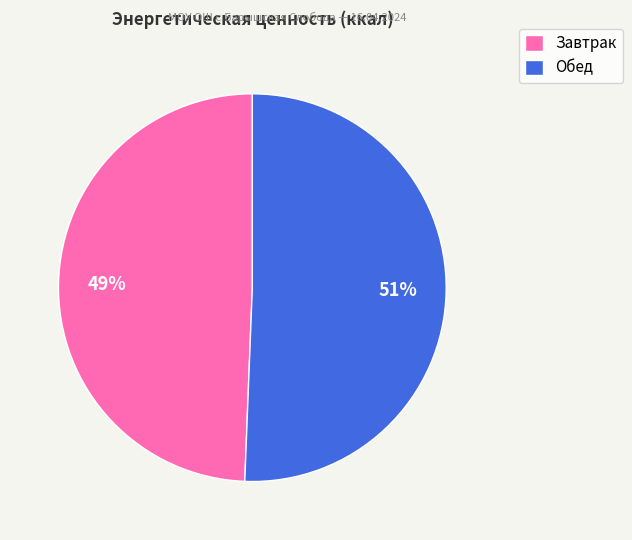

Count the number of slices in the pie.

2